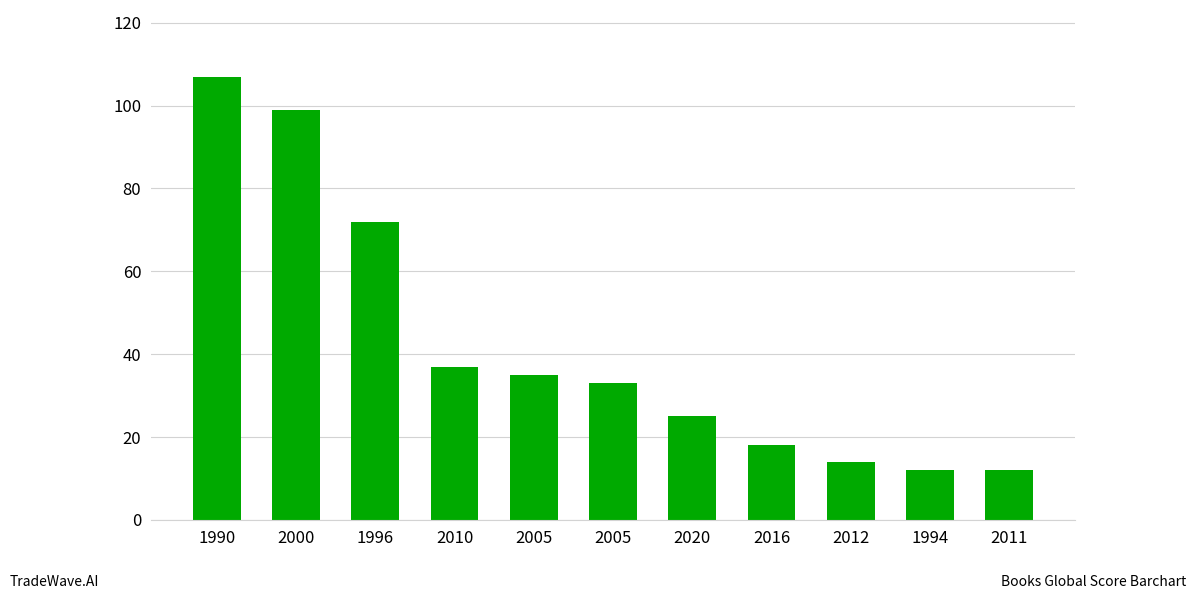

Is it true that the value at 2016 is 24?

False